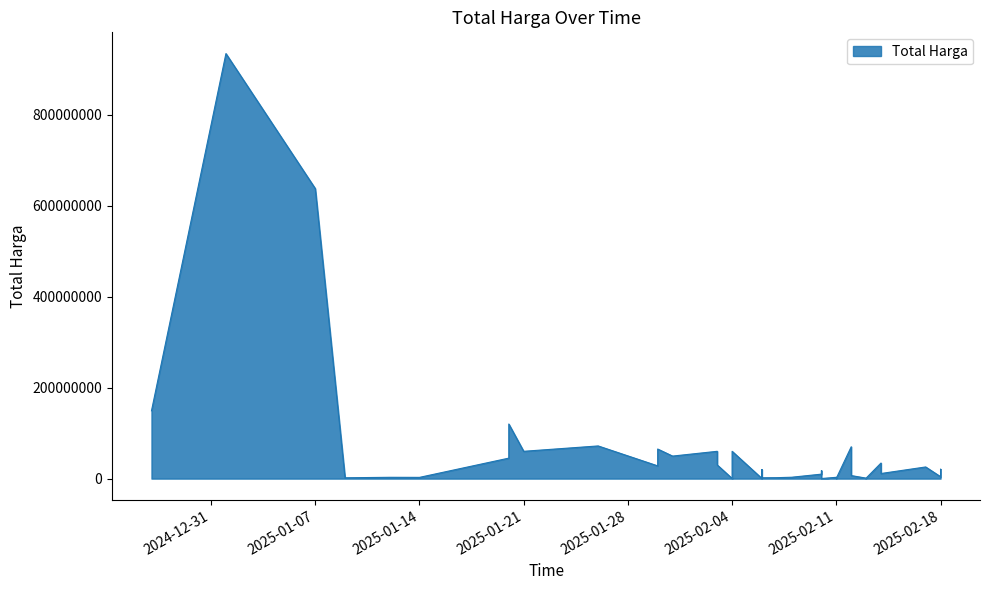

How many lines are shown in the chart?

1